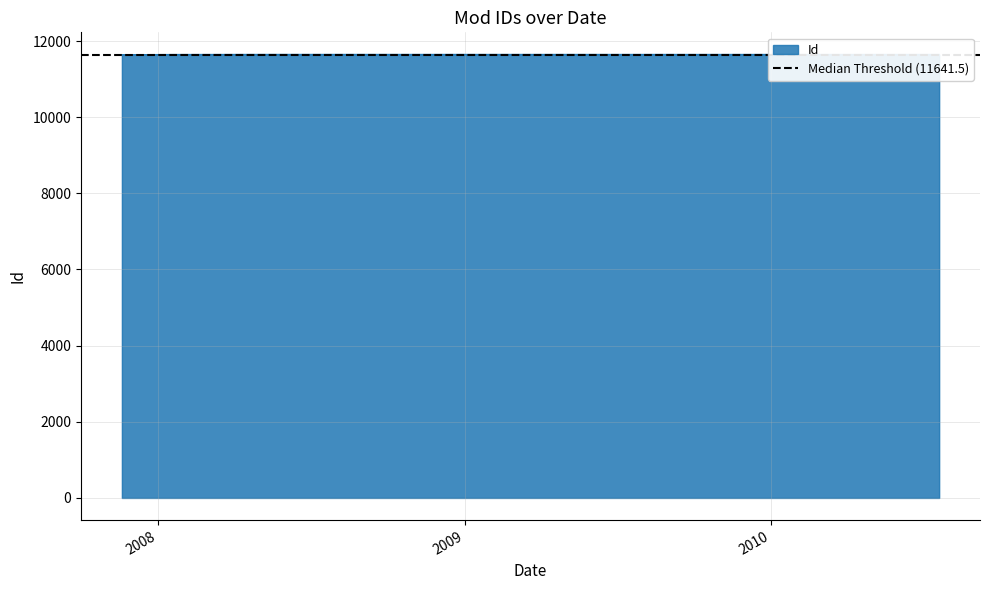

Approximately how many times larger is the value at 2007-11-19 compared to 2010-07-21?

1.0